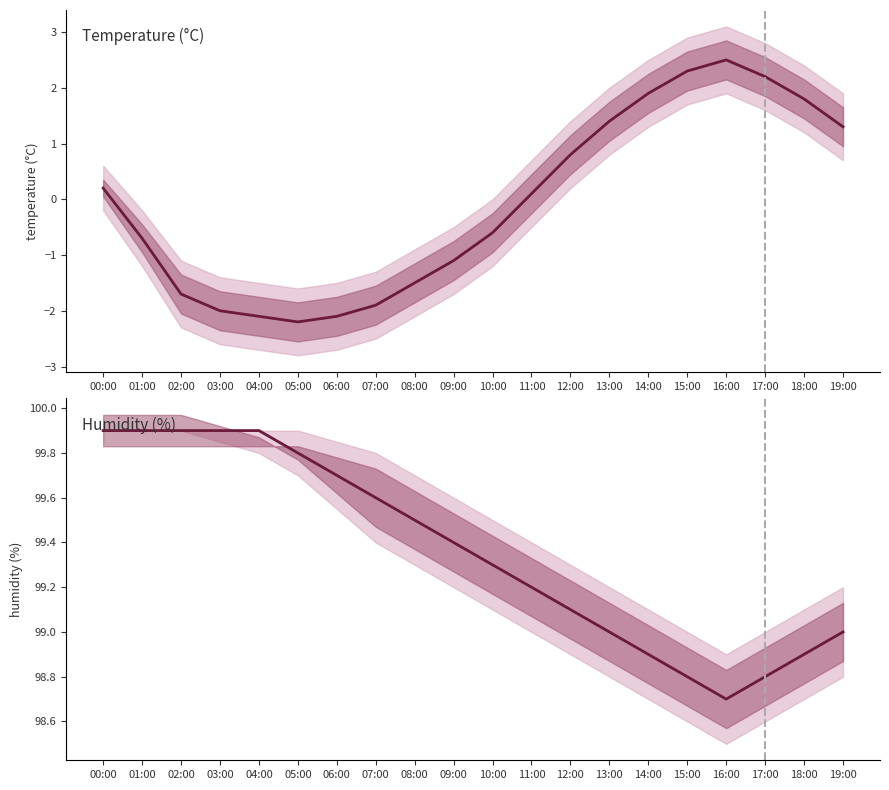

What are all the series names shown in the legend?

temperature, humidity